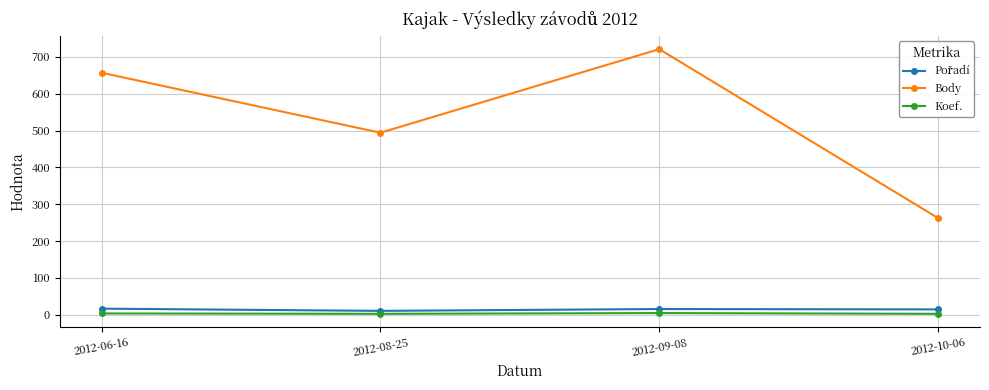

True or false: Koef. and Body cross at least once.

False